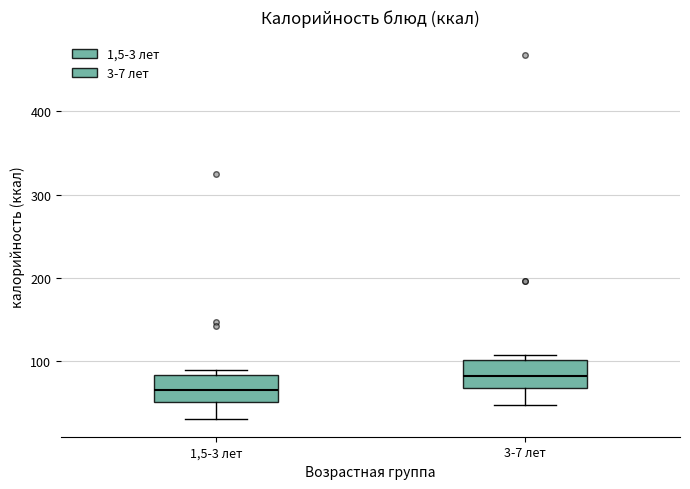

Reading left to right, read every box against the y-axis: the position of its median line, the range the box covers, and the ends of its whiskers. The values are not printed on the chart, so give them approximately, as read against the axis.

1,5-3 лет: median 70, box 50 to 80, whiskers 30 to 90
3-7 лет: median 80, box 70 to 100, whiskers 50 to 110